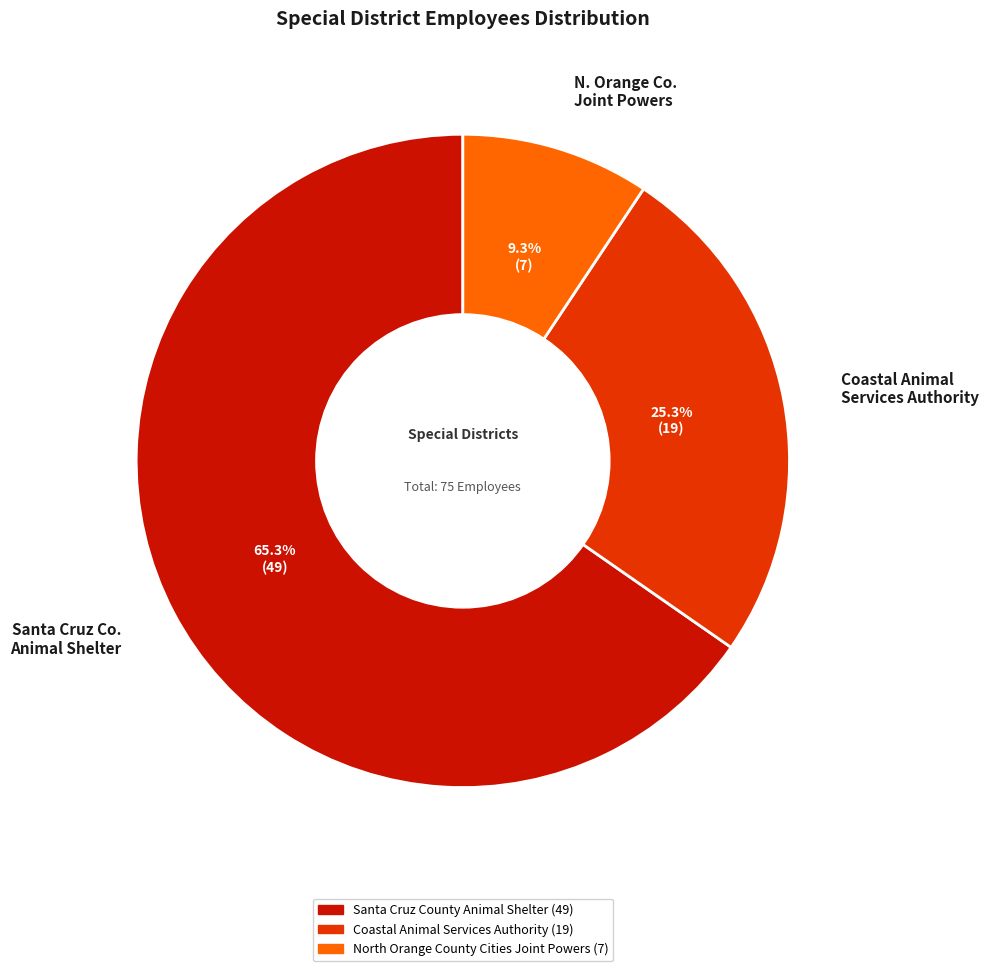

How many slices are in this pie chart?

3